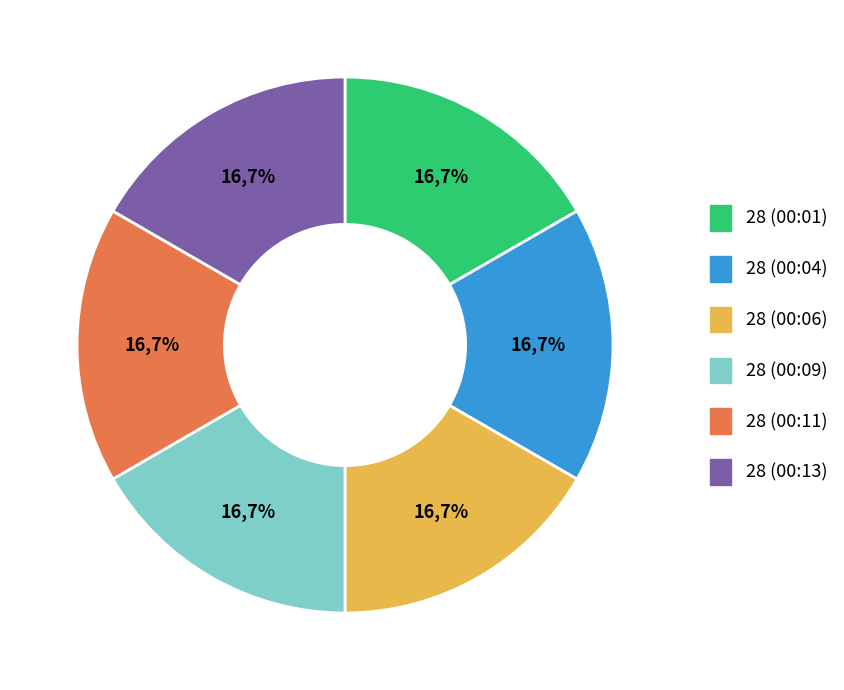

To the nearest percent, what percentage of the pie is 28 (00:11)?

17%